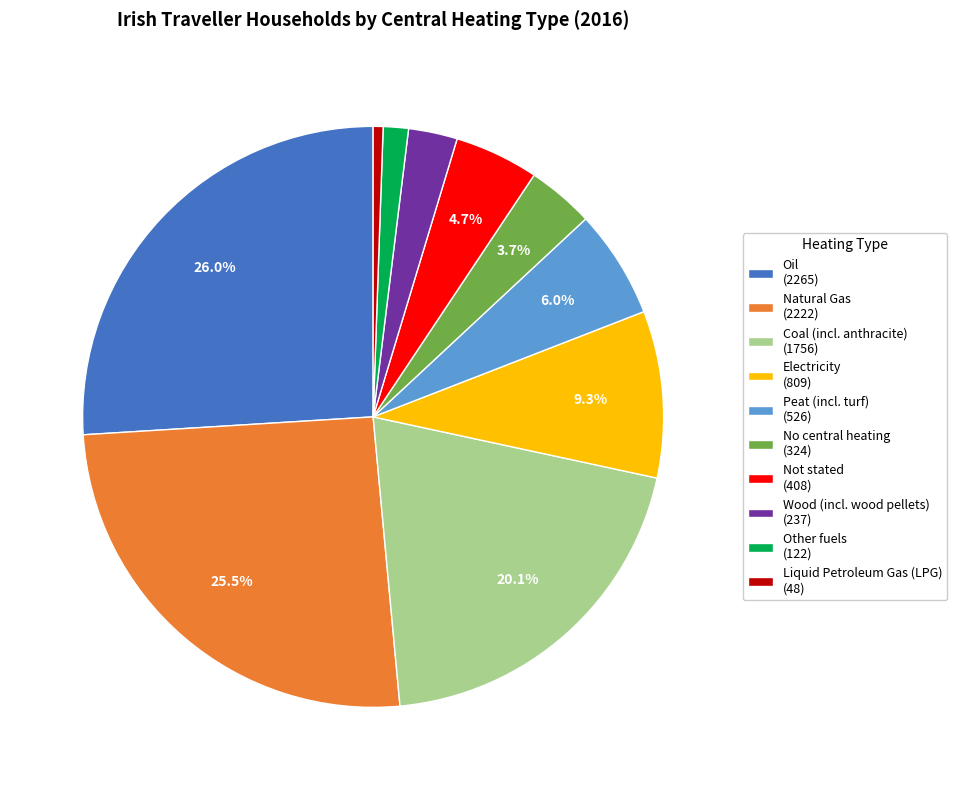

To the nearest percent, what is the combined percentage of Electricity and Liquid Petroleum Gas (LPG)?

10%